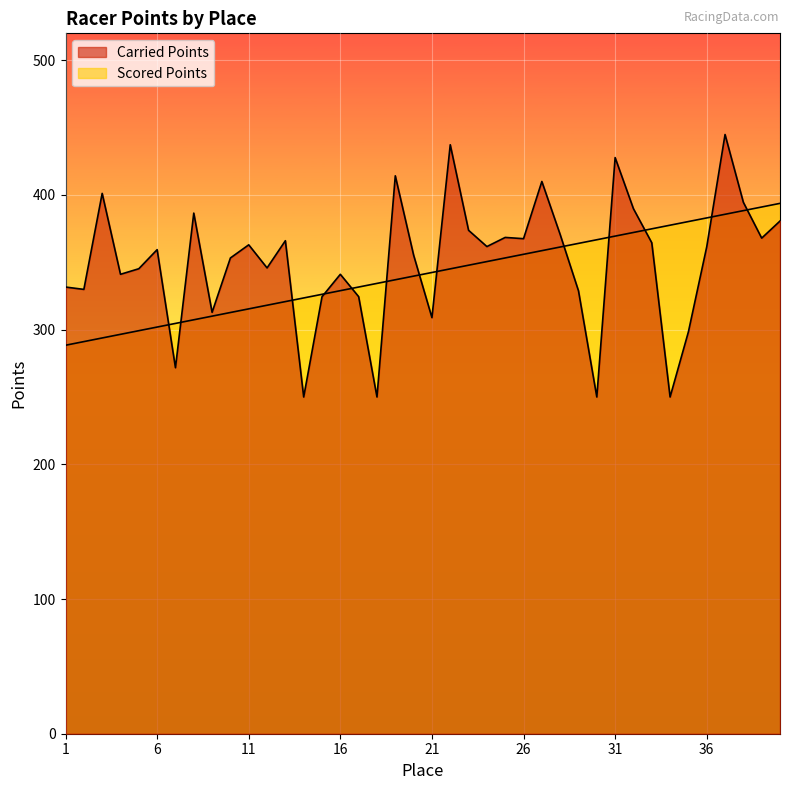

How many values in the Scored Points series are below 342?

20